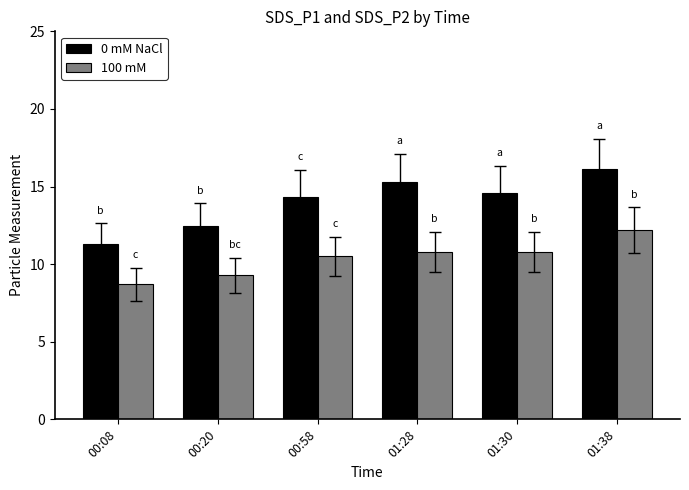

Between 00:58 and 01:30, which series saw the biggest shift?

100 mM